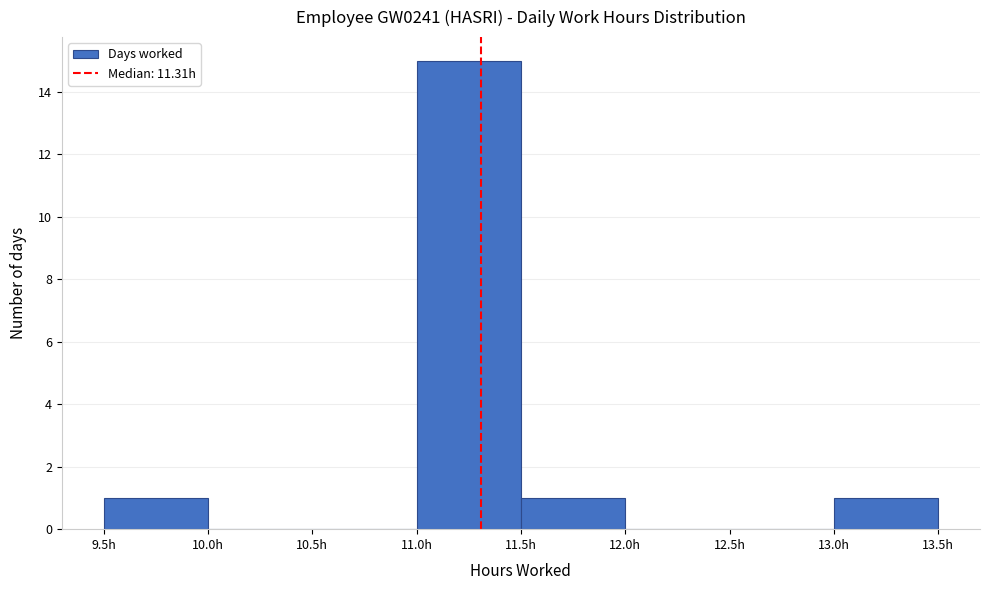

Reading left to right, list every bar in this chart as the range it spans on the x-axis followed by its height. The values are not printed on the chart, so give them approximately, as read against the axis.

9.5 to 10.0: 1
10.0 to 10.5: 0
10.5 to 11.0: 0
11.0 to 11.5: 15
11.5 to 12.0: 1
12.0 to 12.5: 0
12.5 to 13.0: 0
13.0 to 13.5: 1